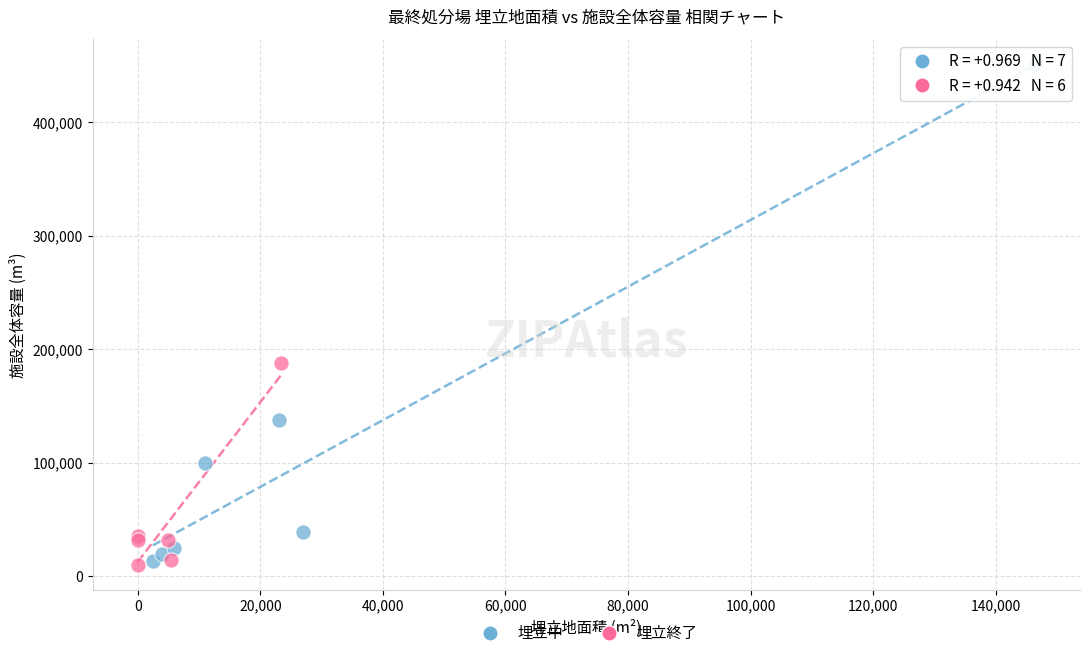

Which series contains the highest Y value?

埋立中